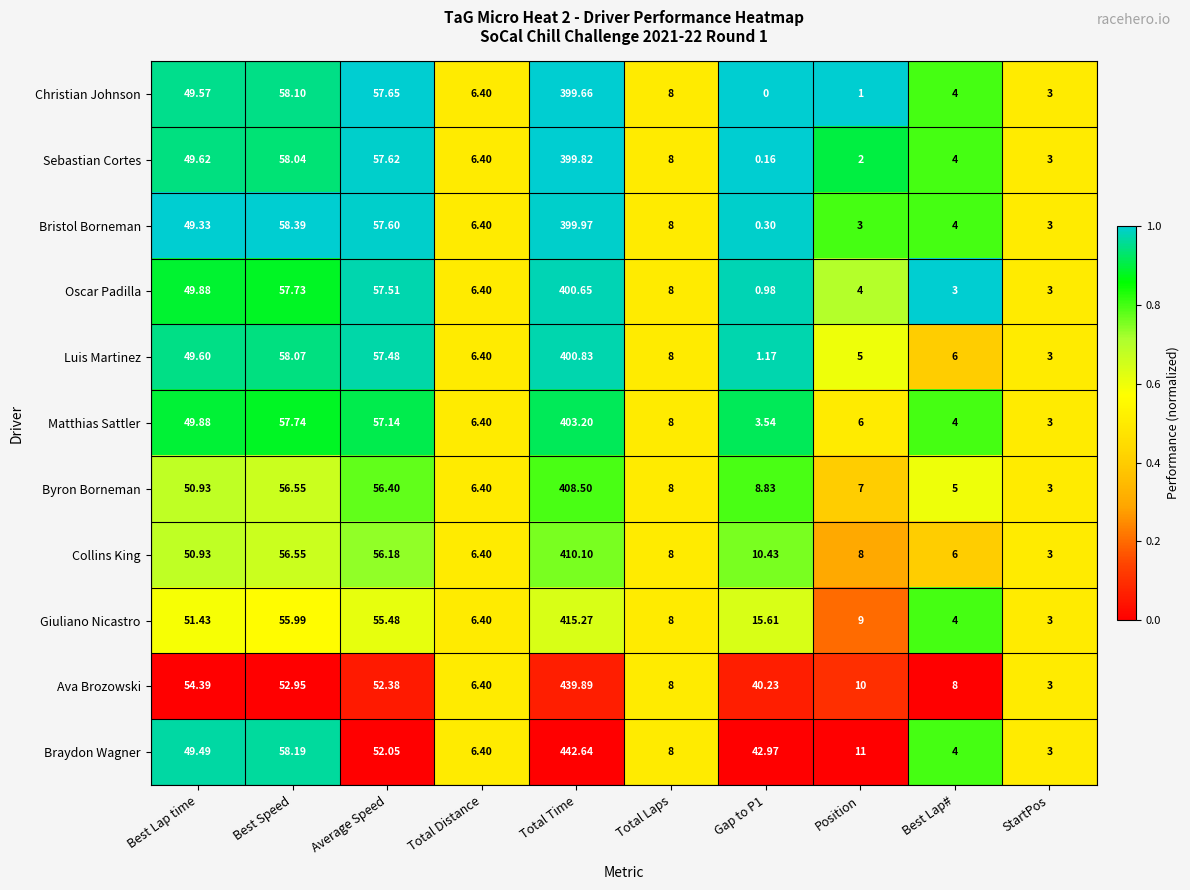

List the series in order of their peak value, lowest first.

Christian Johnson, Sebastian Cortes, Bristol Borneman, Oscar Padilla, Luis Martinez, Matthias Sattler, Byron Borneman, Collins King, Giuliano Nicastro, Ava Brozowski, Braydon Wagner